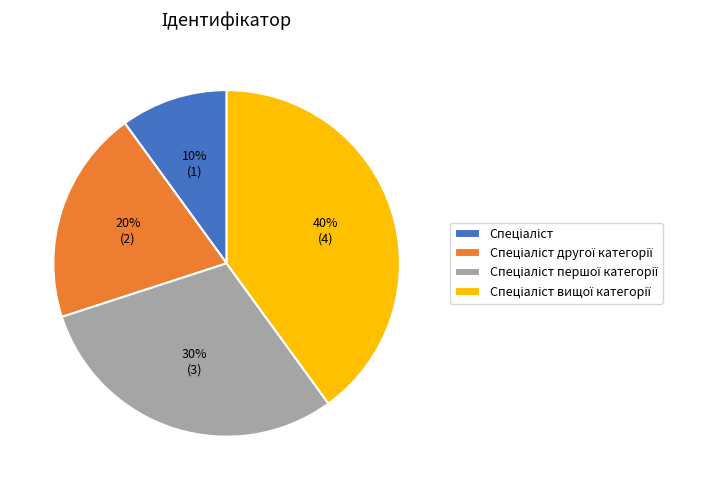

To the nearest percent, what is the average slice percentage?

25%